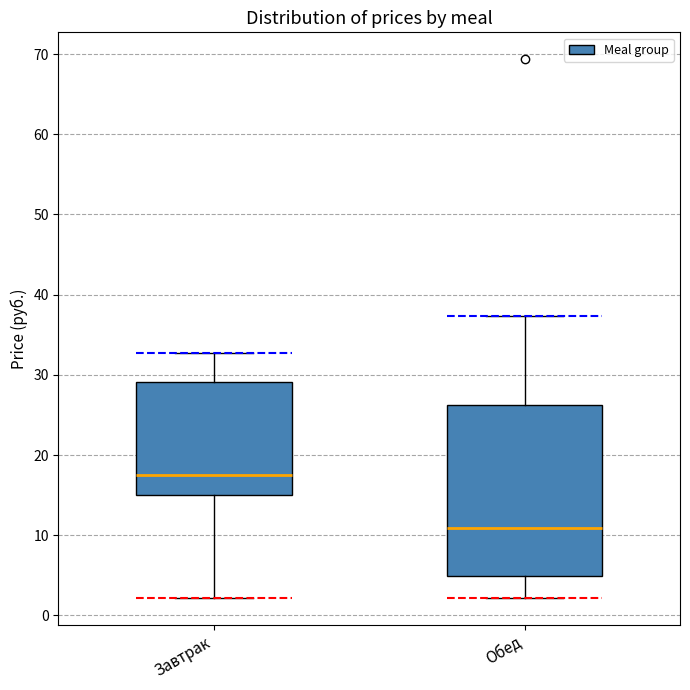

Reading left to right, read every box against the y-axis: the position of its median line, the range the box covers, and the ends of its whiskers. The values are not printed on the chart, so give them approximately, as read against the axis.

Завтрак: median 18, box 15 to 29, whiskers 2 to 33
Обед: median 11, box 5 to 26, whiskers 2 to 37